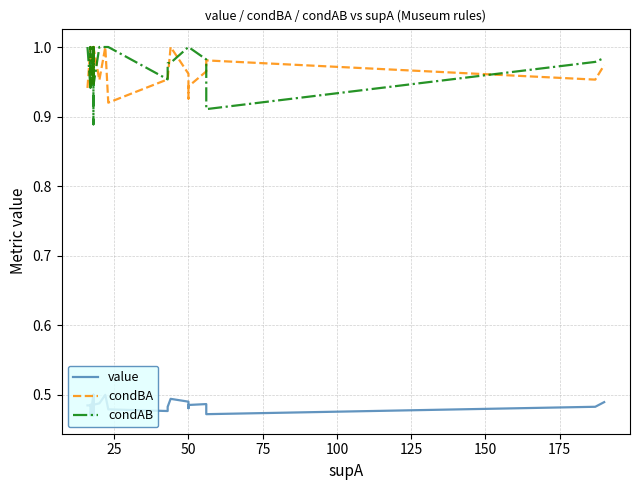

What is the greatest value displayed?

1.0